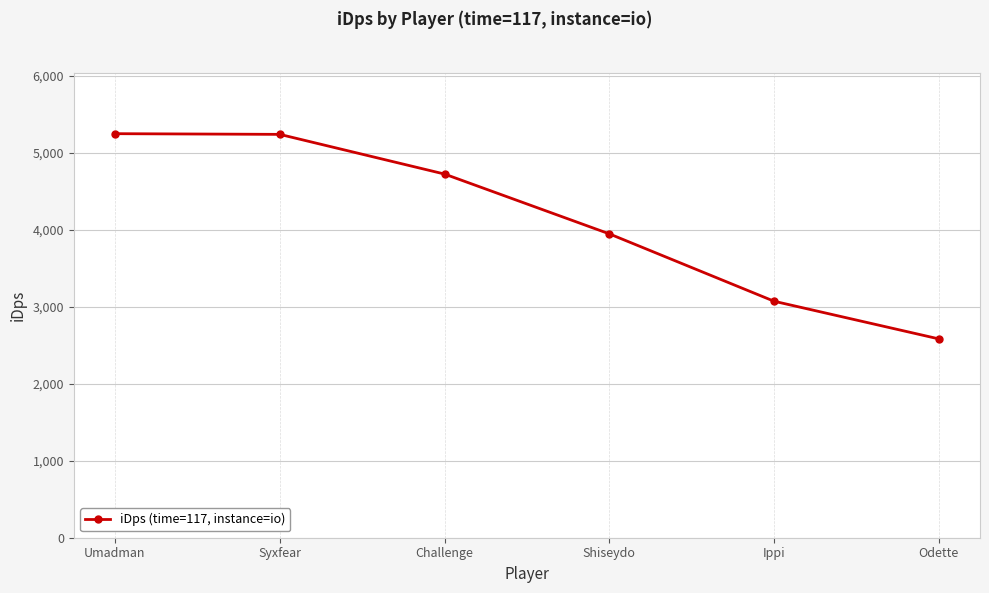

At which label is the value closest to 3913?

Shiseydo